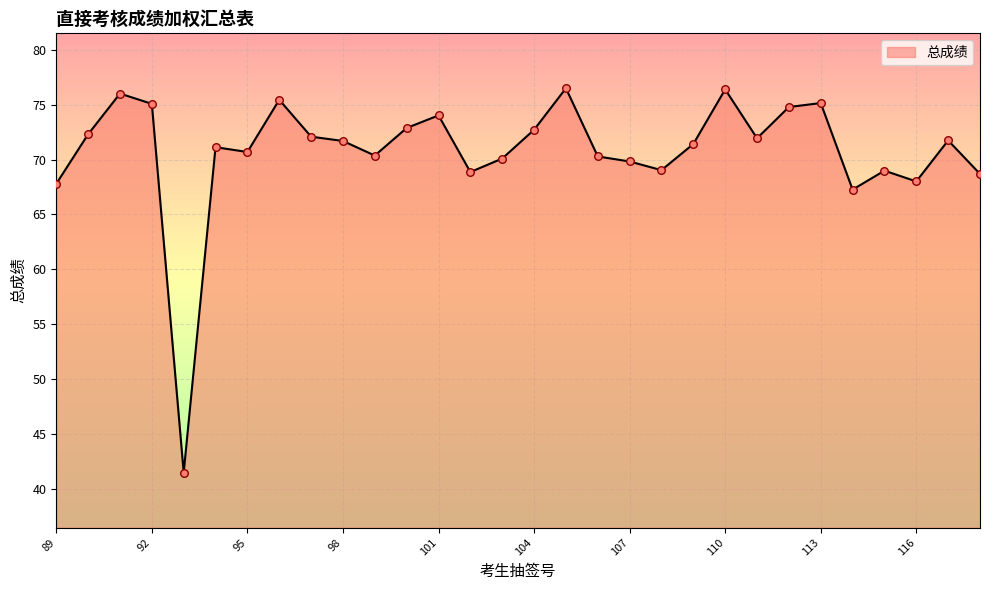

What is the difference between the maximum and minimum values?

35.0